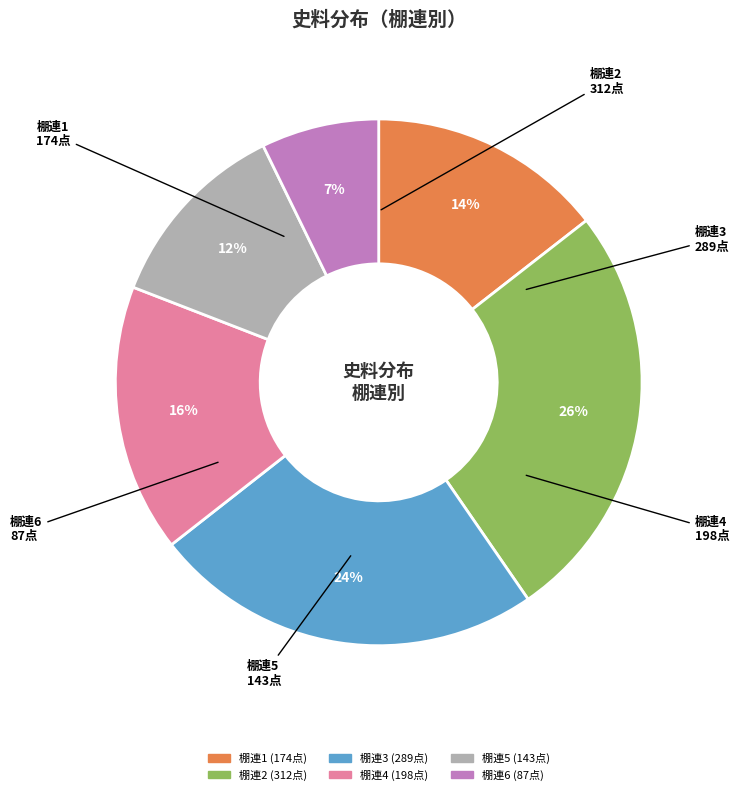

Is there any slice that represents more than half of the pie?

No